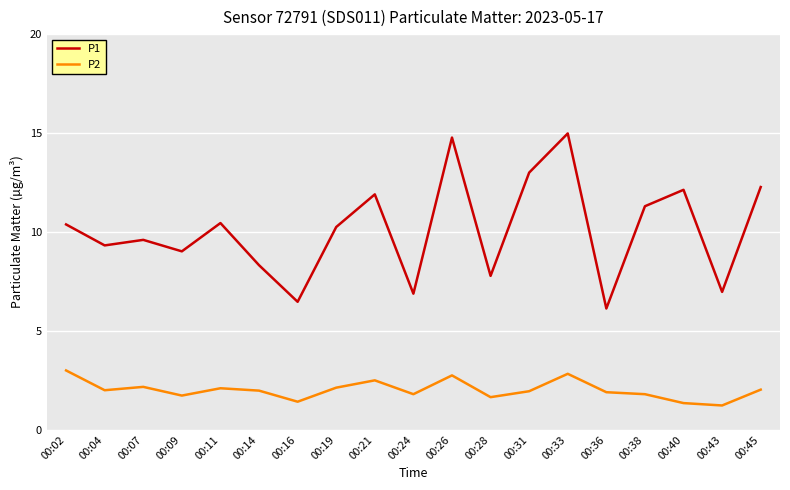

What are all the series names shown in the legend?

P1, P2